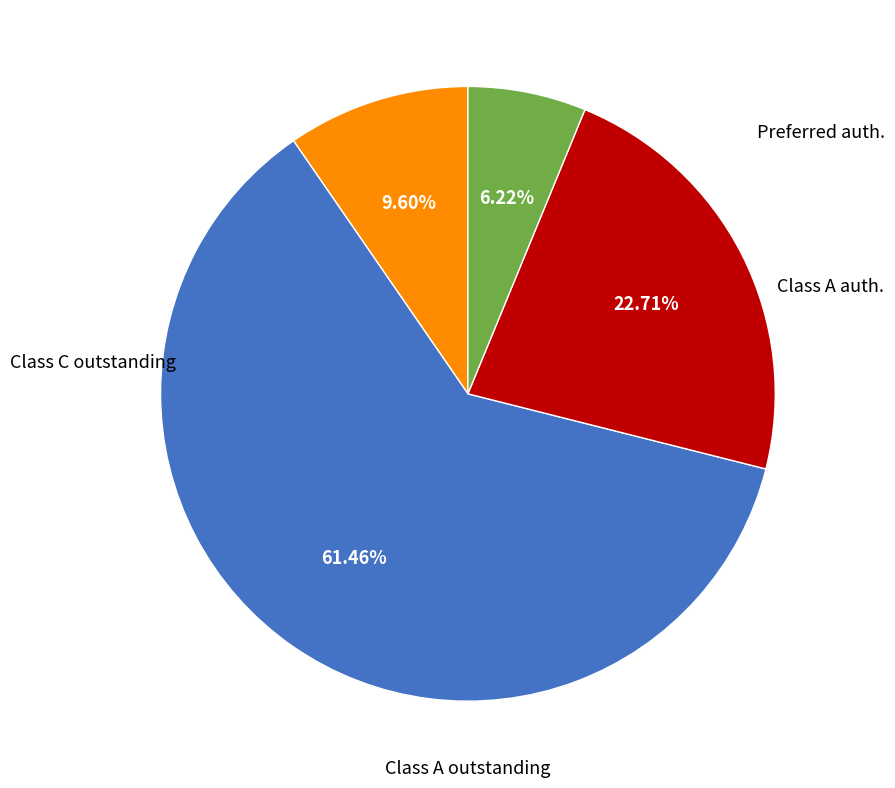

Is there any slice that represents more than half of the pie?

Yes